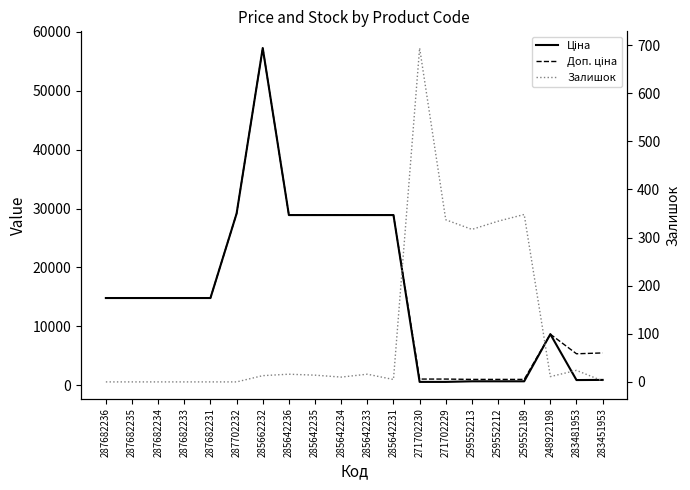

Which category has the highest value in the Залишок series?

271702230